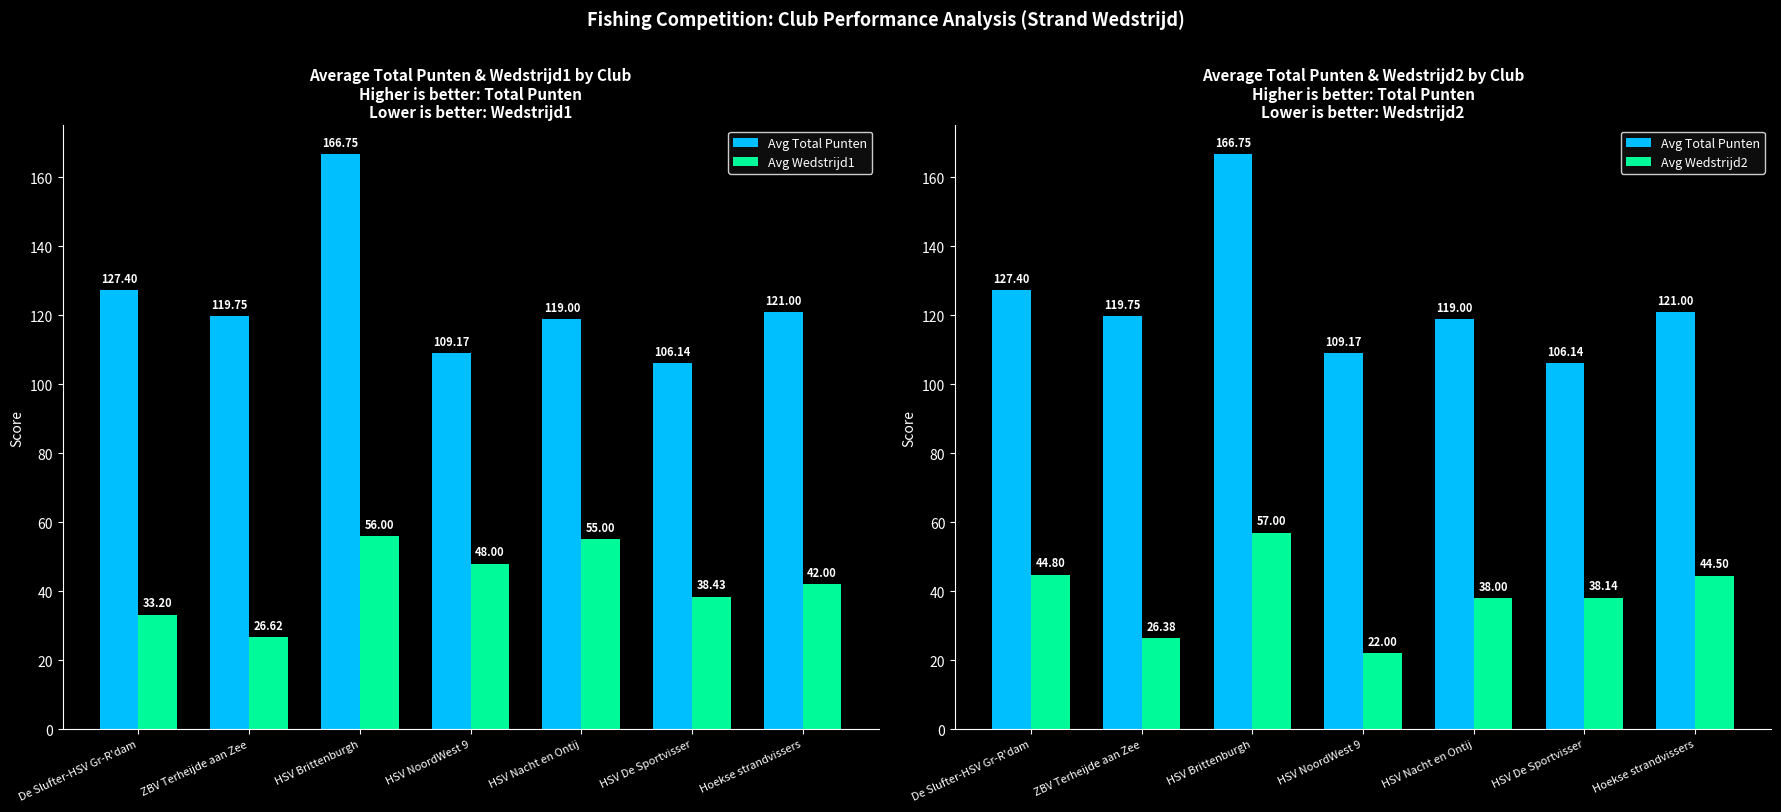

True or false: Avg Total Punten has a value of 78.9 at HSV Brittenburgh.

False